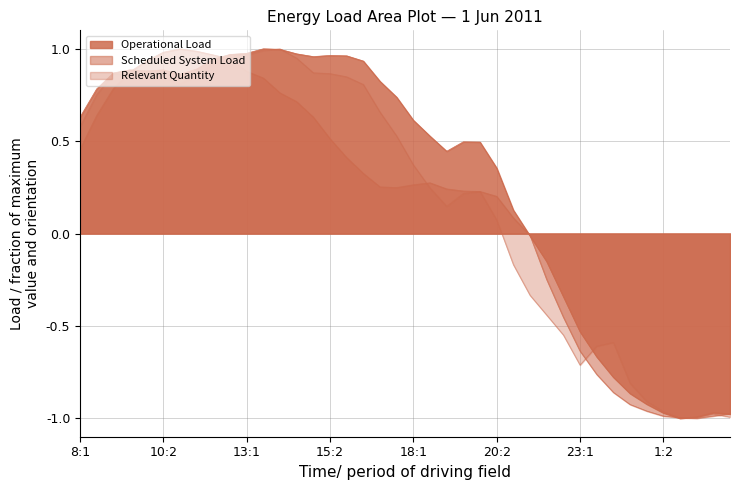

At which category does Operational Load reach its first local peak?

9:2